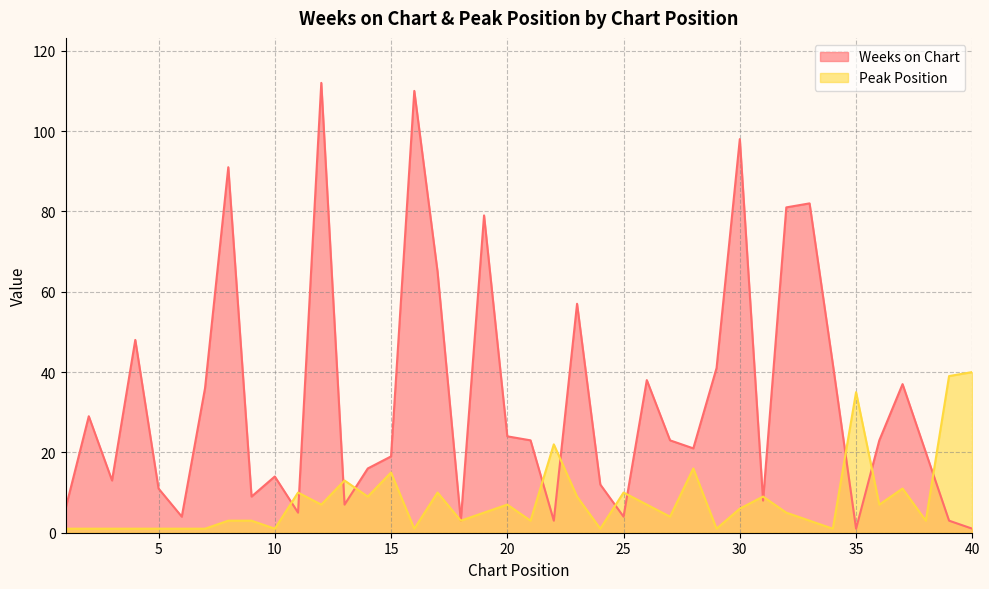

What is the value of the Weeks on Chart point at the 12th from the left?

112